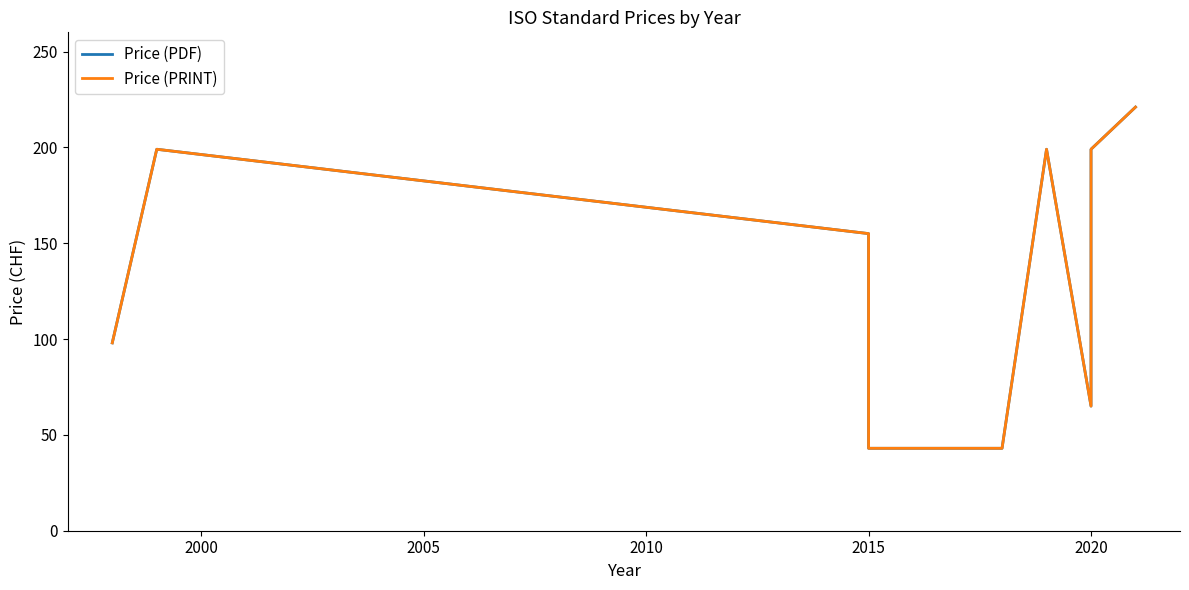

What is the value of the Price (PDF) point at the 11th from the left?

221